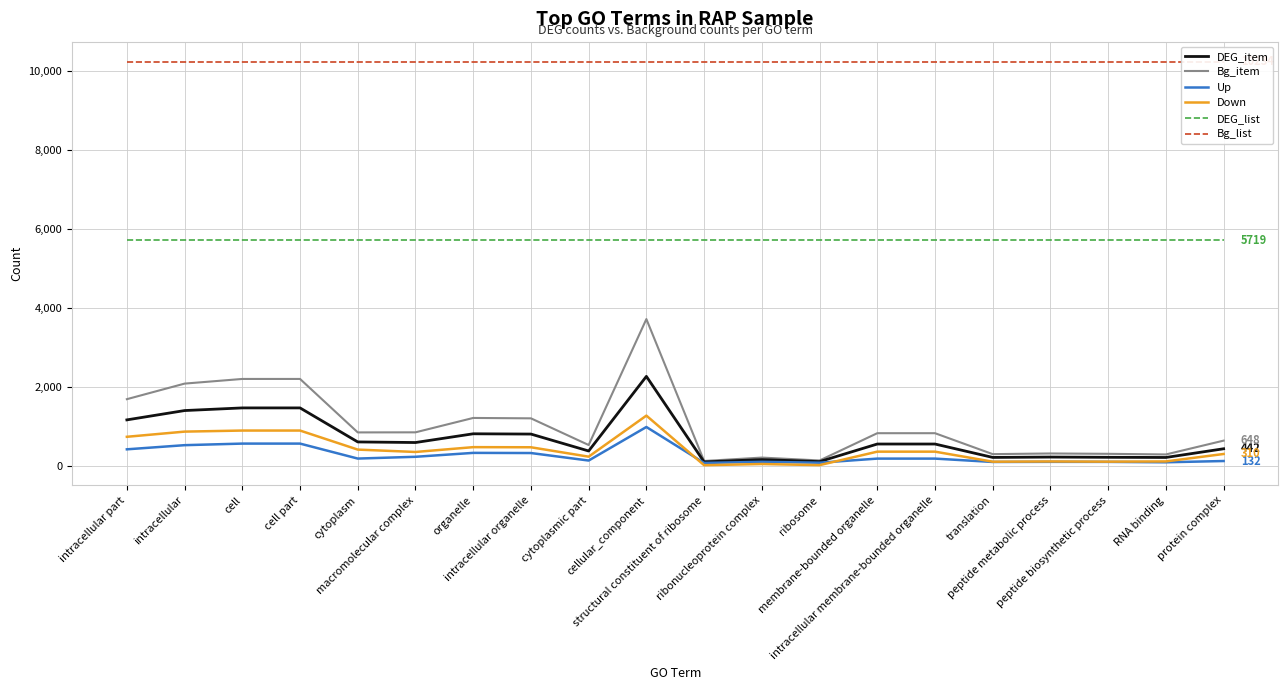

What is the maximum value shown in the chart?

10234